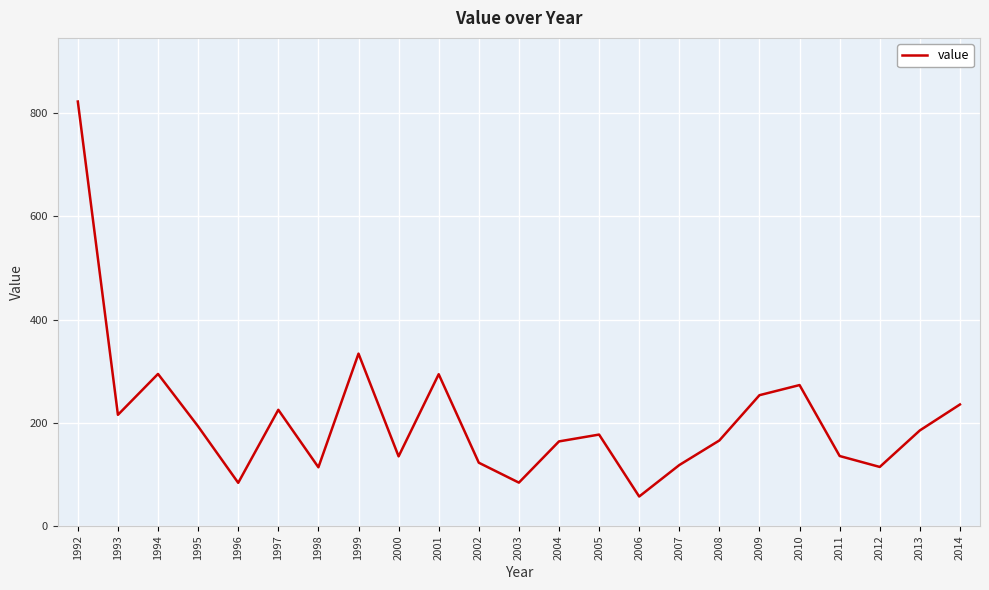

Read the value at 2013.

185.1